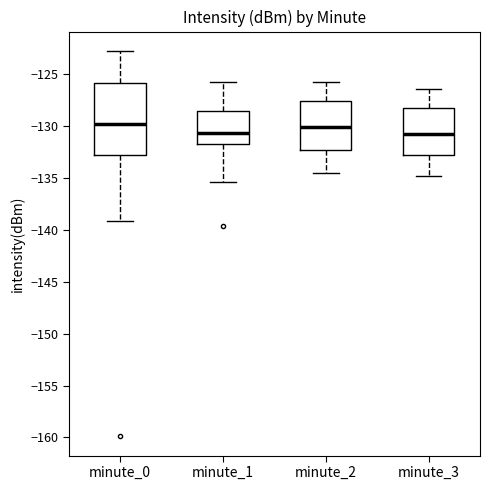

Reading left to right, read every box against the y-axis: the position of its median line, the range the box covers, and the ends of its whiskers. The values are not printed on the chart, so give them approximately, as read against the axis.

minute_0: median -130.0, box -133.0 to -126.0, whiskers -139.0 to -123.0
minute_1: median -130.5, box -131.5 to -128.5, whiskers -135.5 to -126.0
minute_2: median -130.0, box -132.5 to -127.5, whiskers -134.5 to -126.0
minute_3: median -130.5, box -132.5 to -128.5, whiskers -135.0 to -126.5